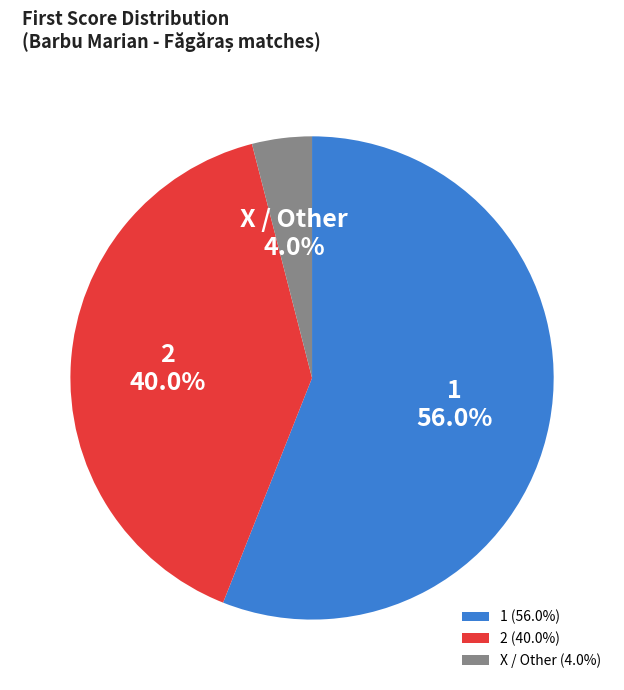

How much of the chart is everything except X / Other?

96.0%